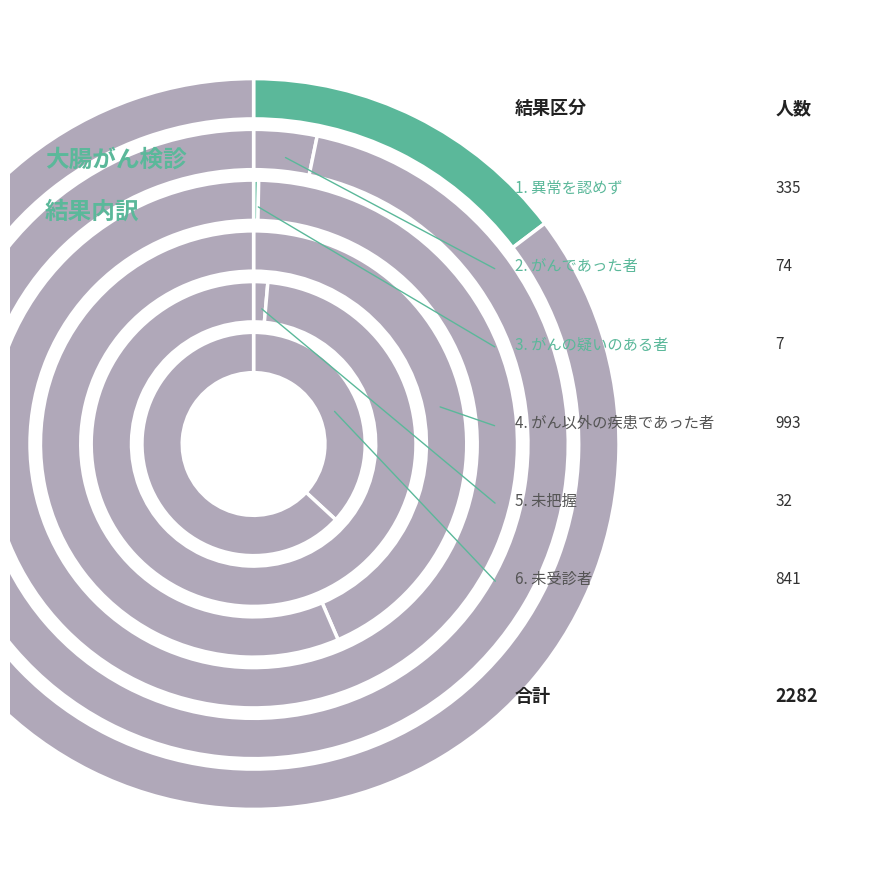

To the nearest percent, what percentage of the pie is 未受診者?

37%